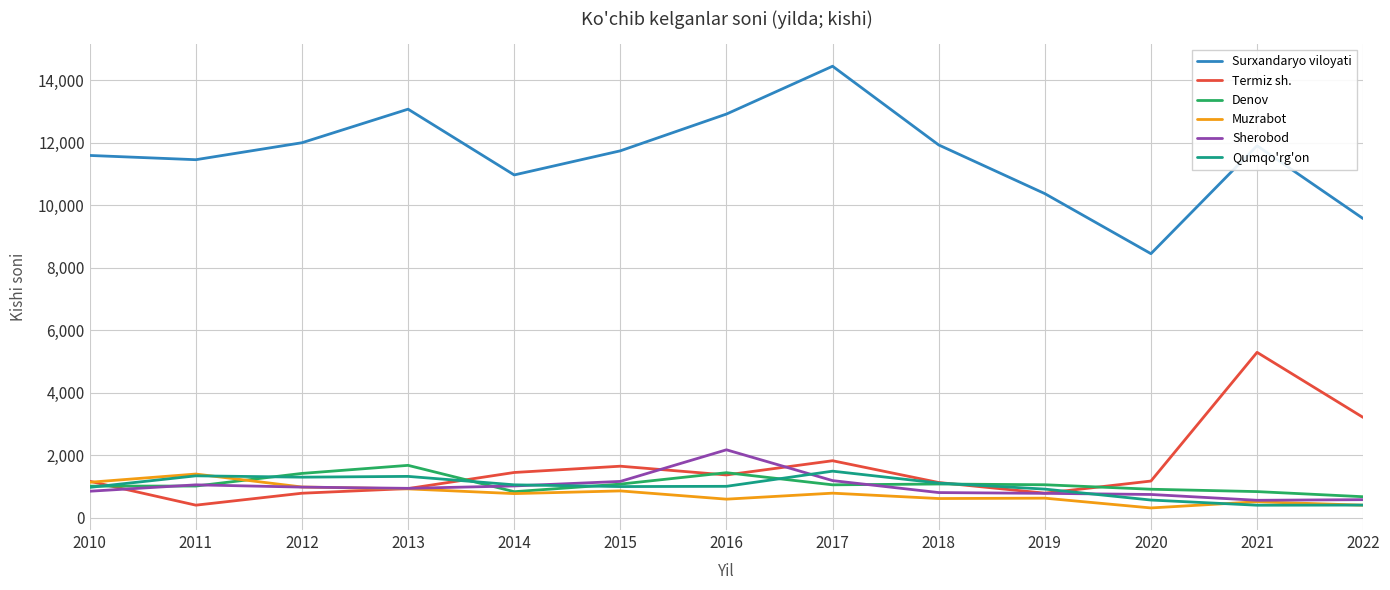

Which series has the largest total across all categories?

Surxandaryo viloyati